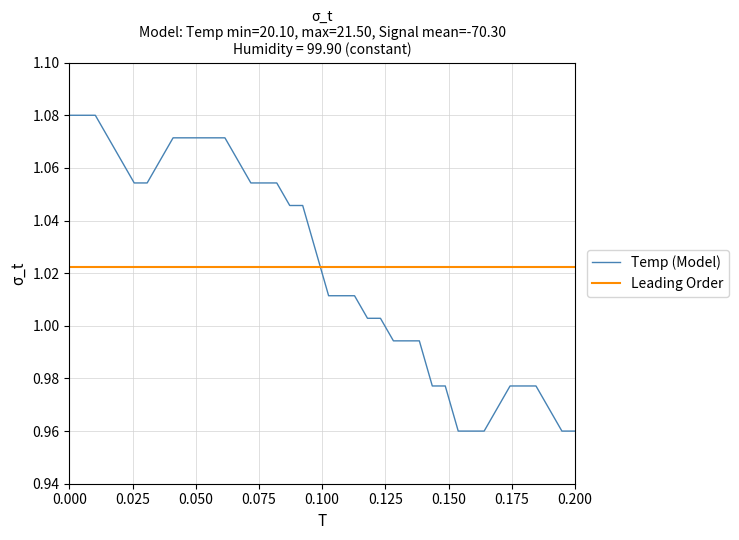

How many intersections are there between Leading Order and Temp (Model)?

1